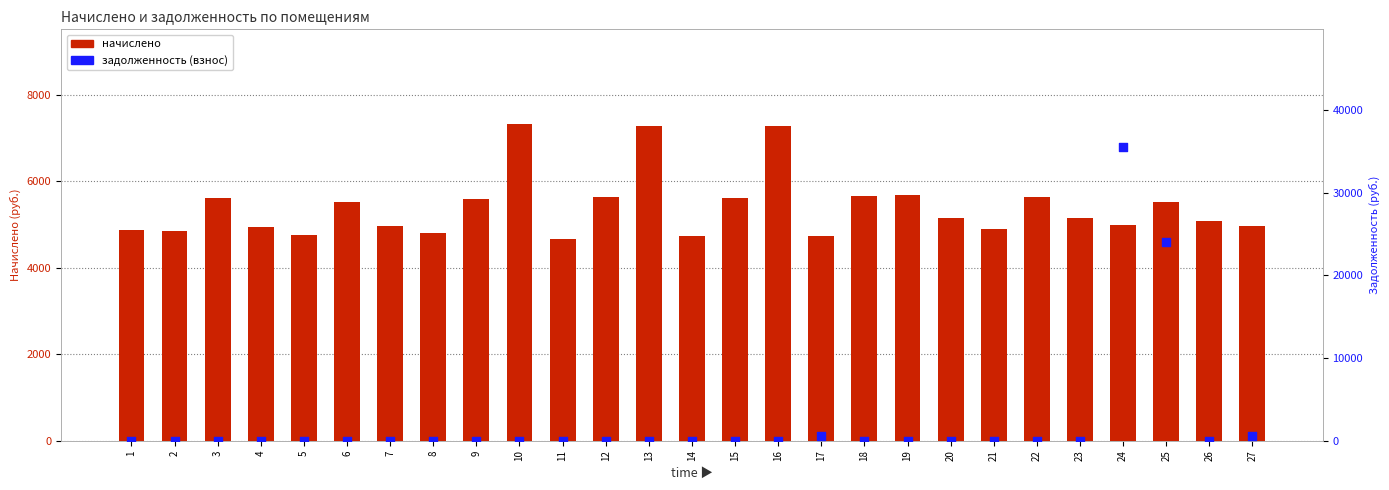

What is the total value across all series at 9?

5587.2